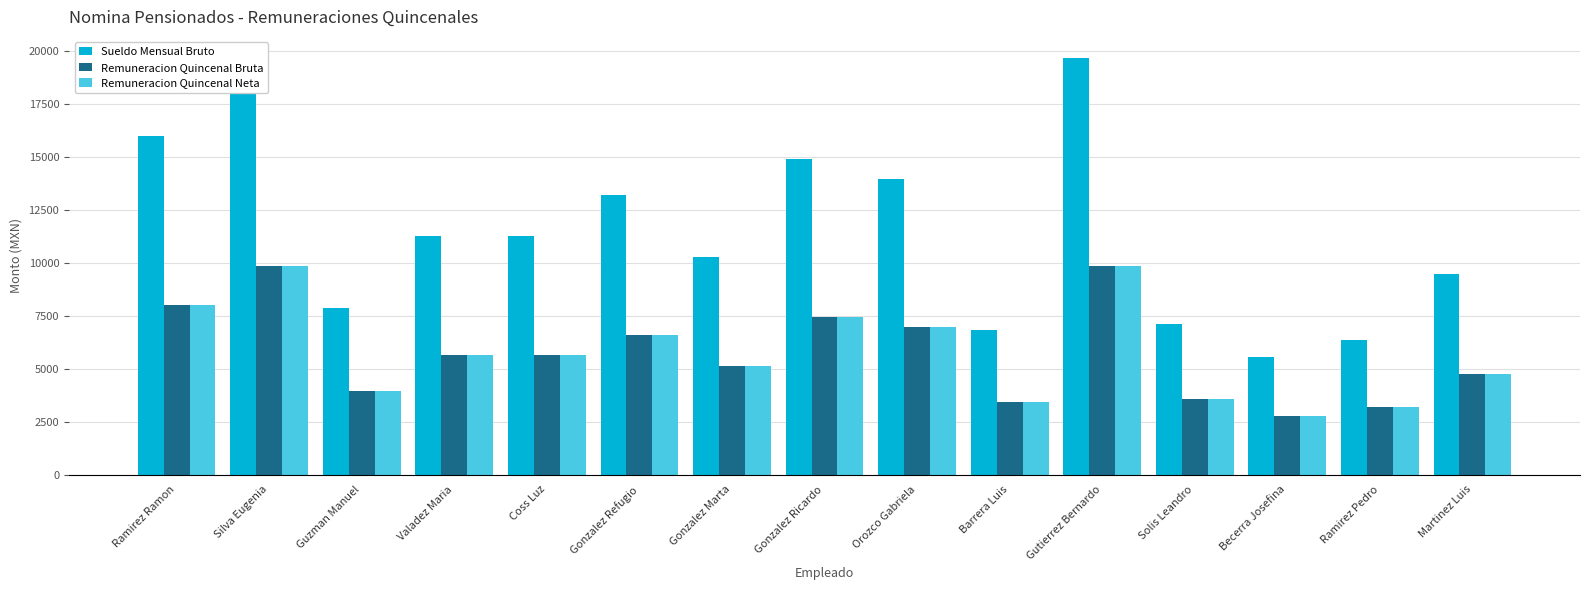

Rank the series at Gonzalez Refugio from highest to lowest value.

Sueldo Mensual Bruto, Remuneracion Quincenal Bruta, Remuneracion Quincenal Neta